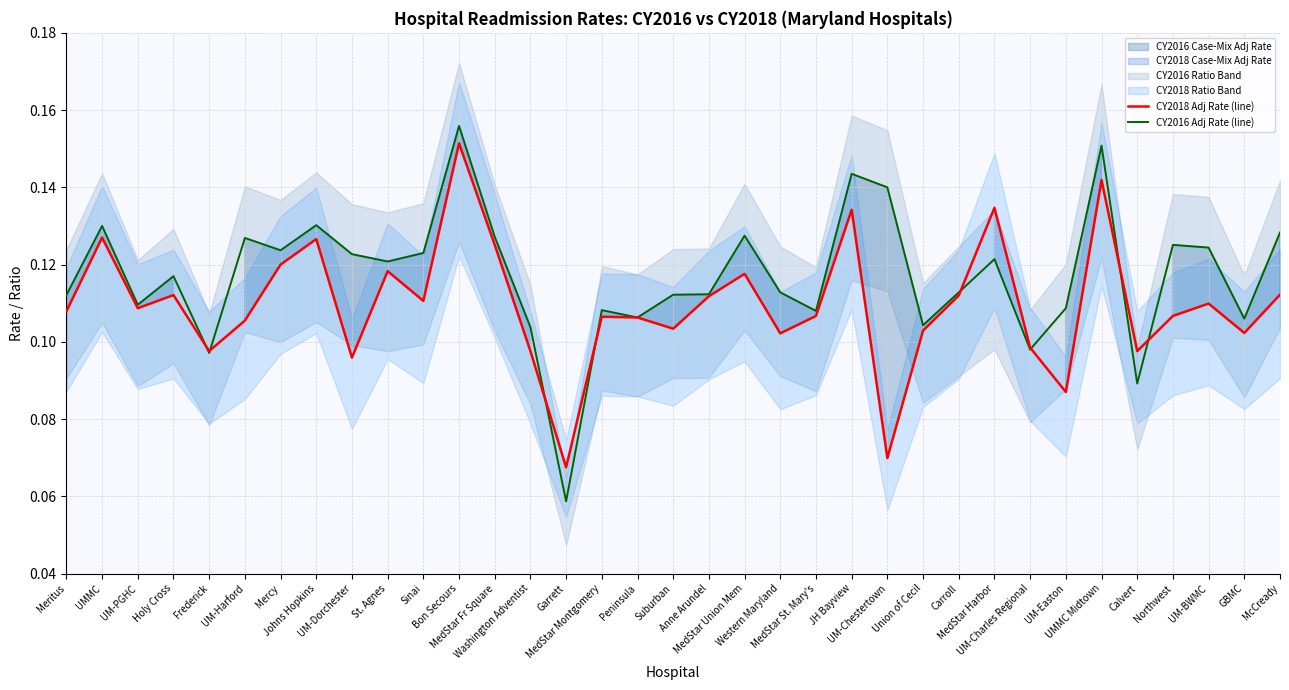

True or false: CY2016 Adj Rate (line) has more than 0 points higher than both neighbors.

True